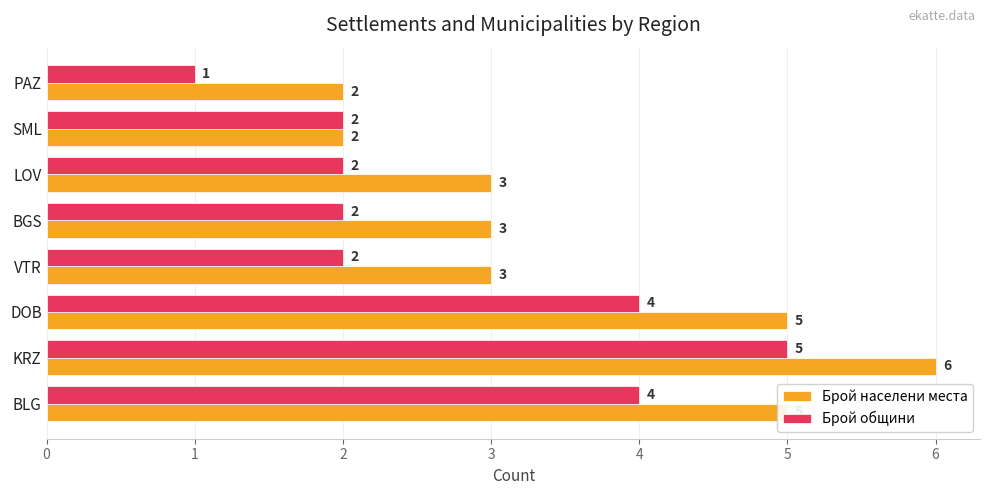

What is the minimum value shown in the chart?

1